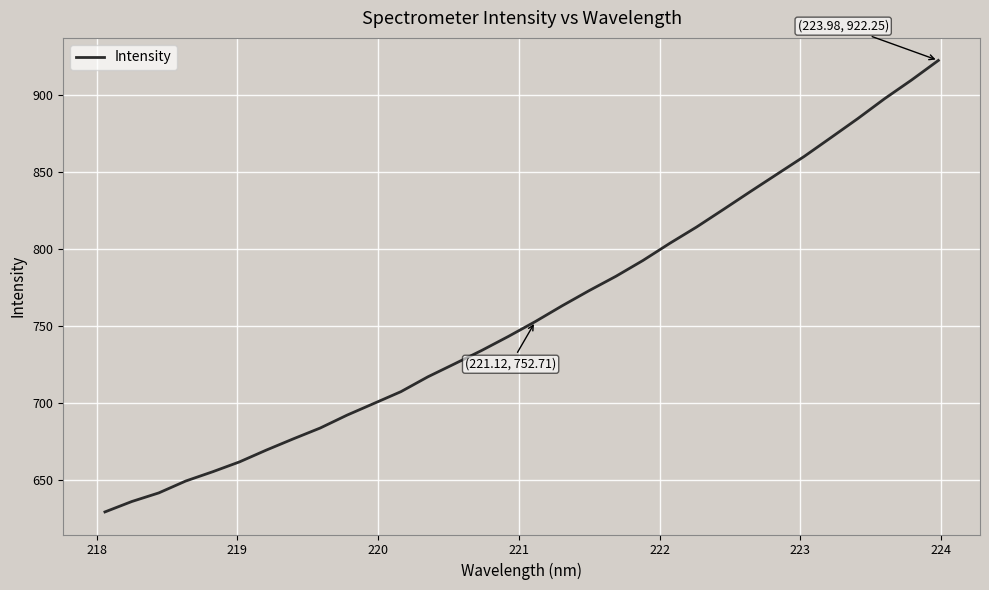

What is the minimum value shown in the chart?

629.1